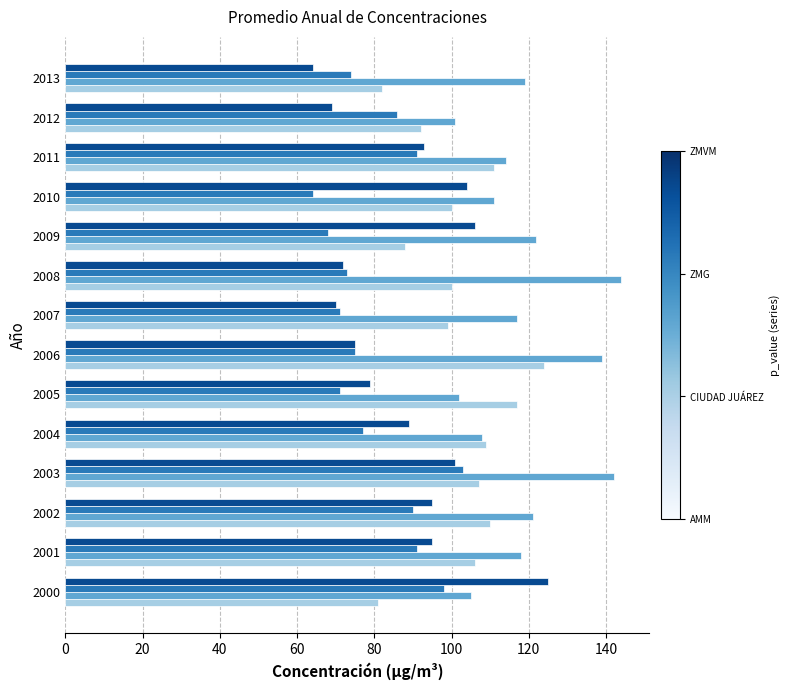

What is the total value across all series at 2012?

348